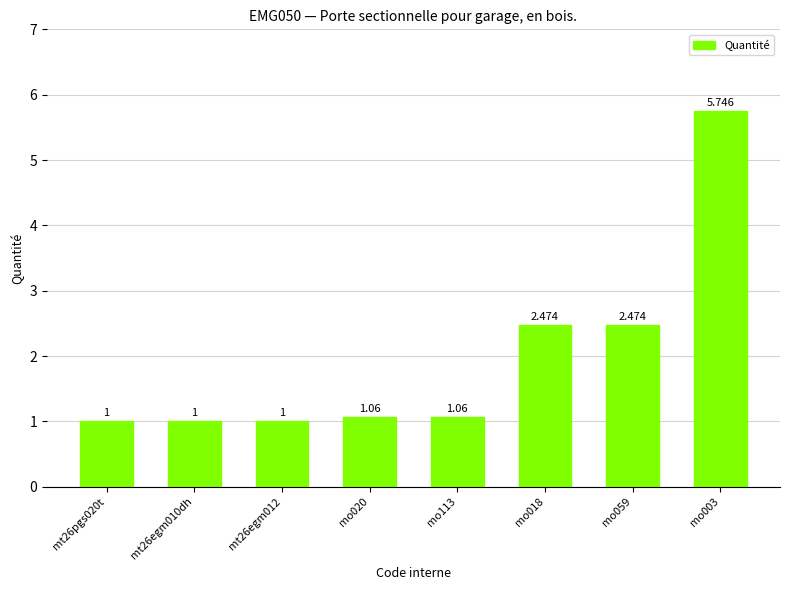

Reading right to left, list all the values displayed in this chart.

mo003=5.7	mo059=2.5	mo018=2.5	mo113=1.1	mo020=1.1	mt26egm012=1.0	mt26egm010dh=1.0	mt26pgs020t=1.0